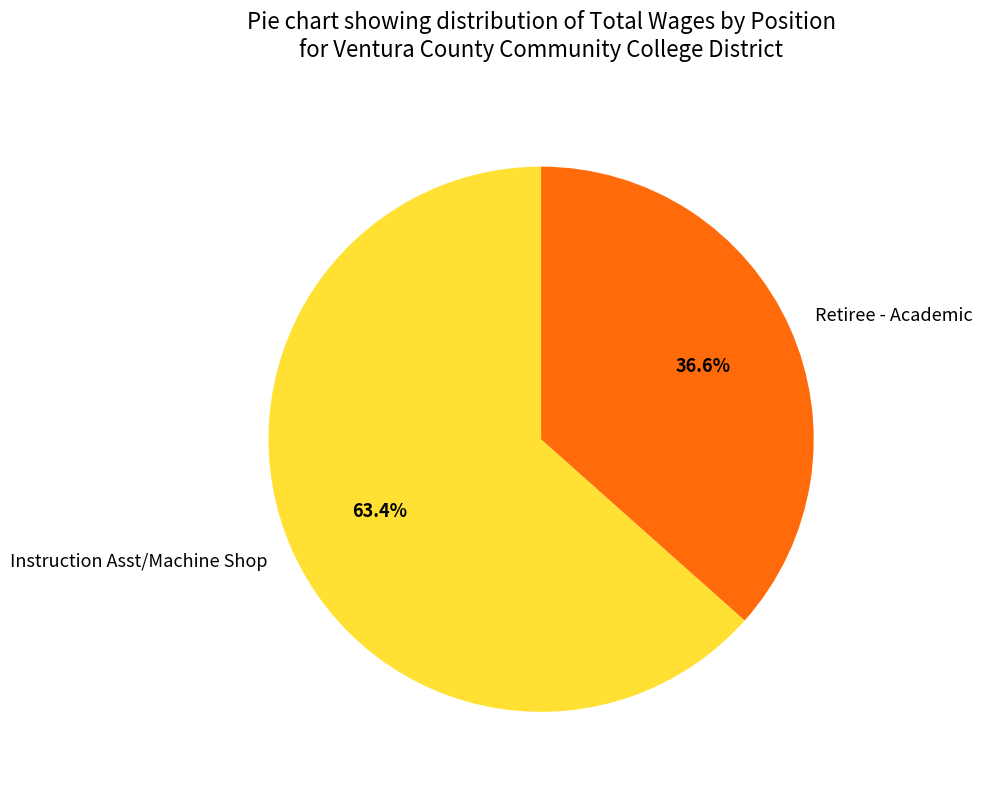

To the nearest percent, what is the difference between the largest and smallest slice percentages?

27%